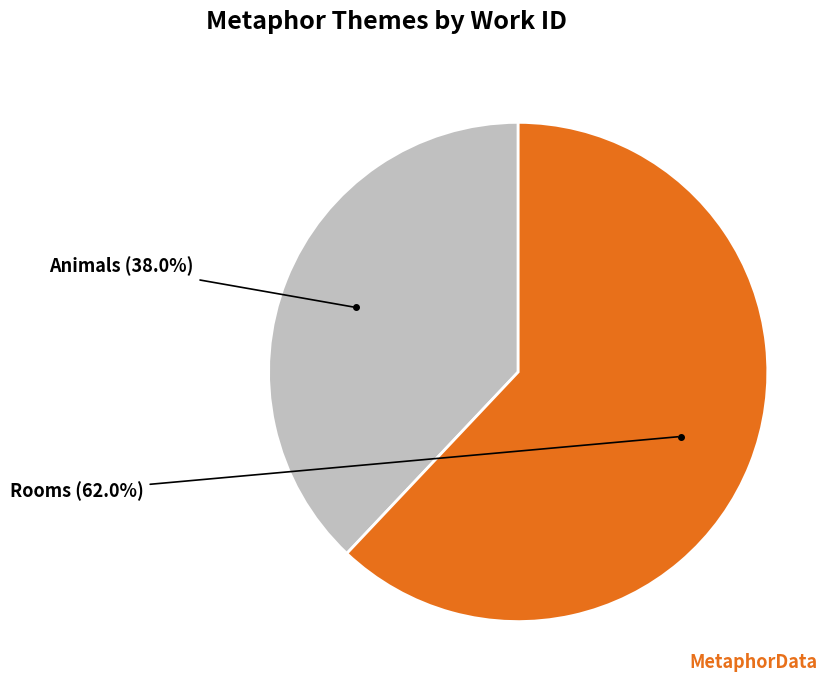

Which has a higher value, Animals or Rooms?

Rooms